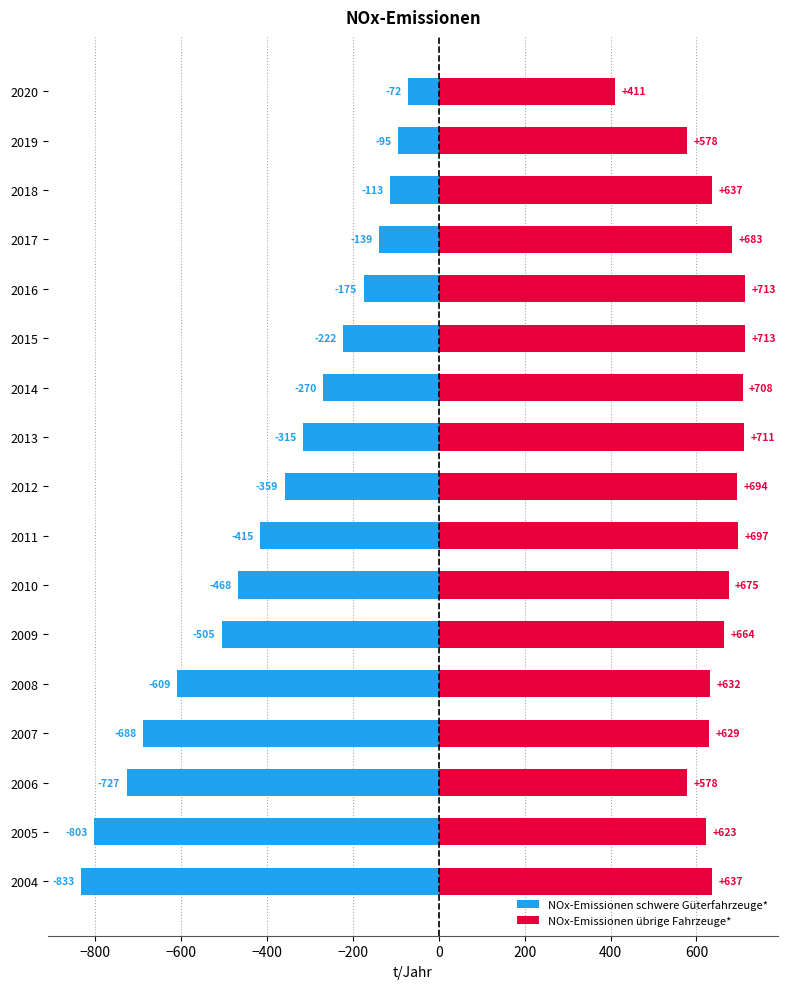

What is the maximum value for NOx-Emissionen übrige Fahrzeuge*?

713.2